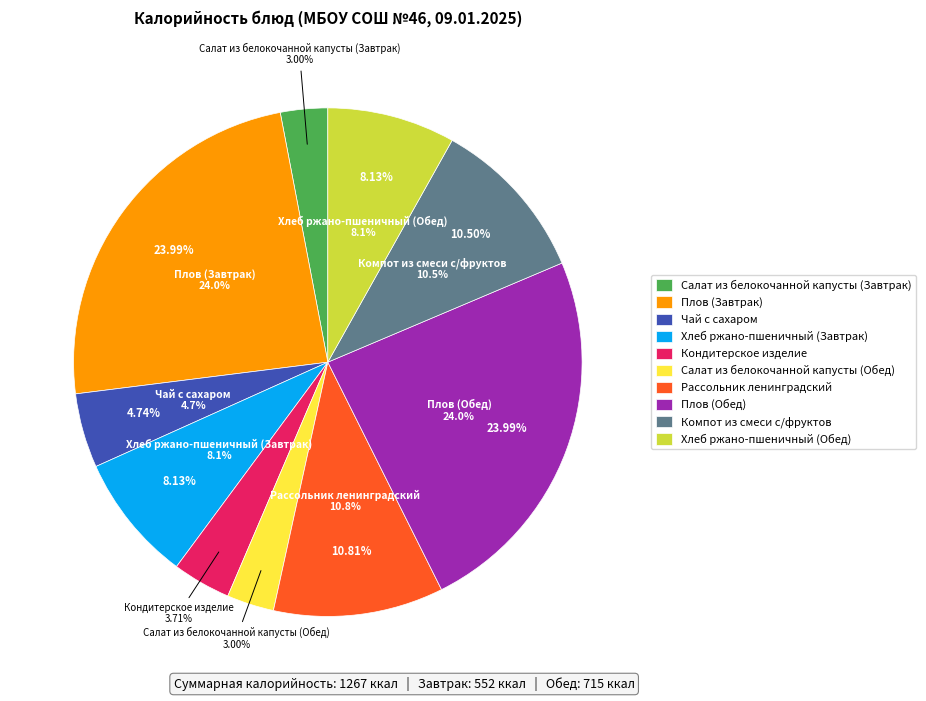

Is Чай с сахаром the majority of the pie?

No